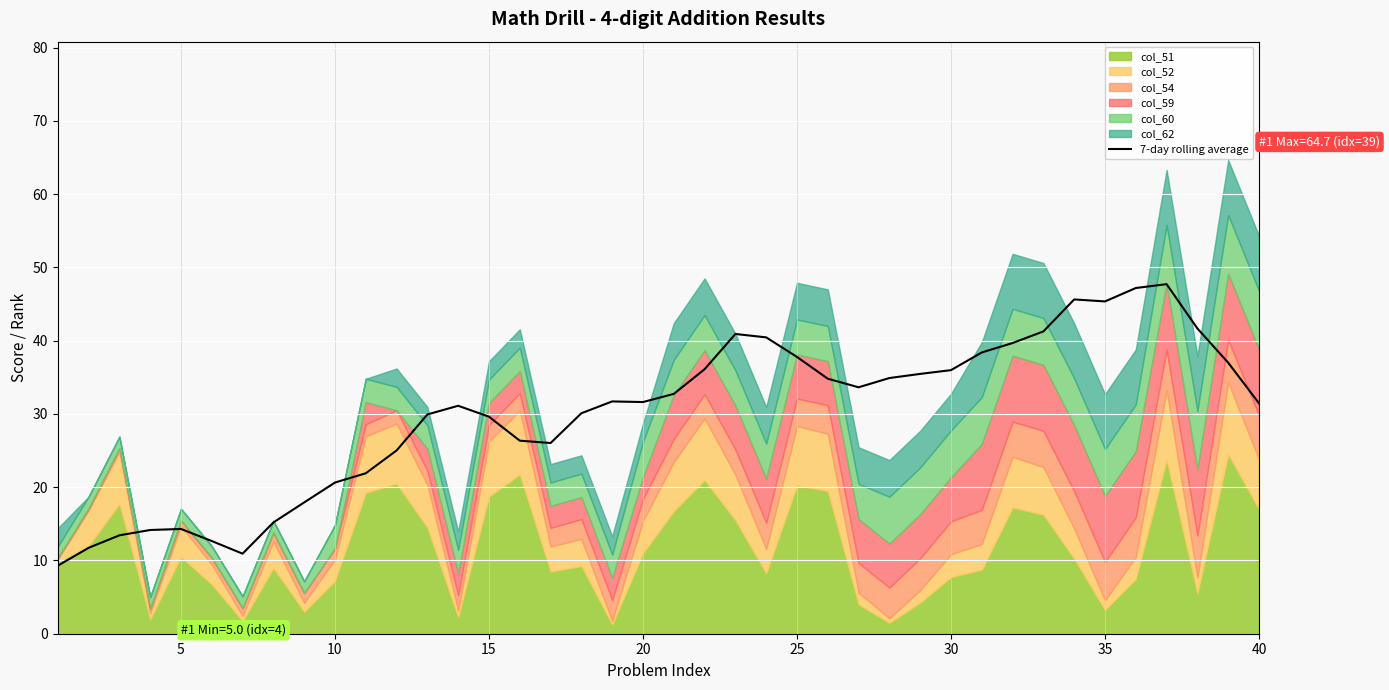

What is the minimum value shown in the chart?

9.3